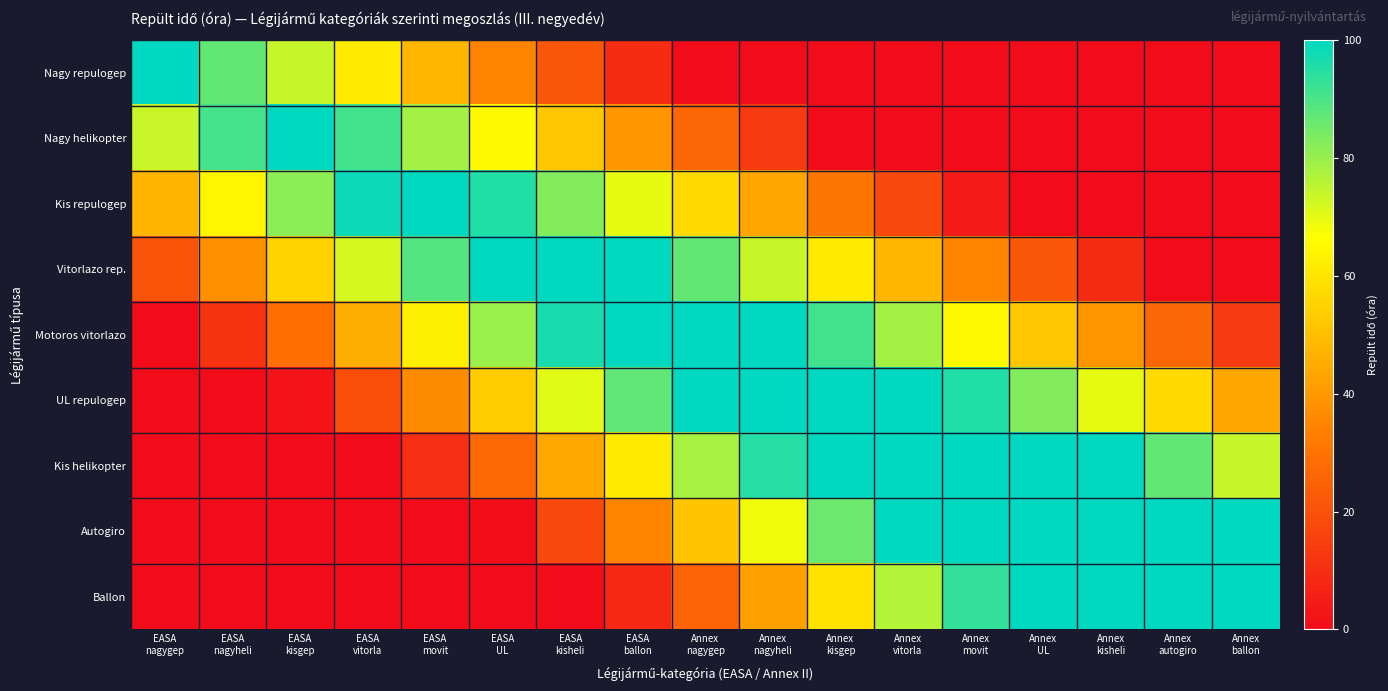

Which series has the largest range (max minus min)?

Nagy repulogep